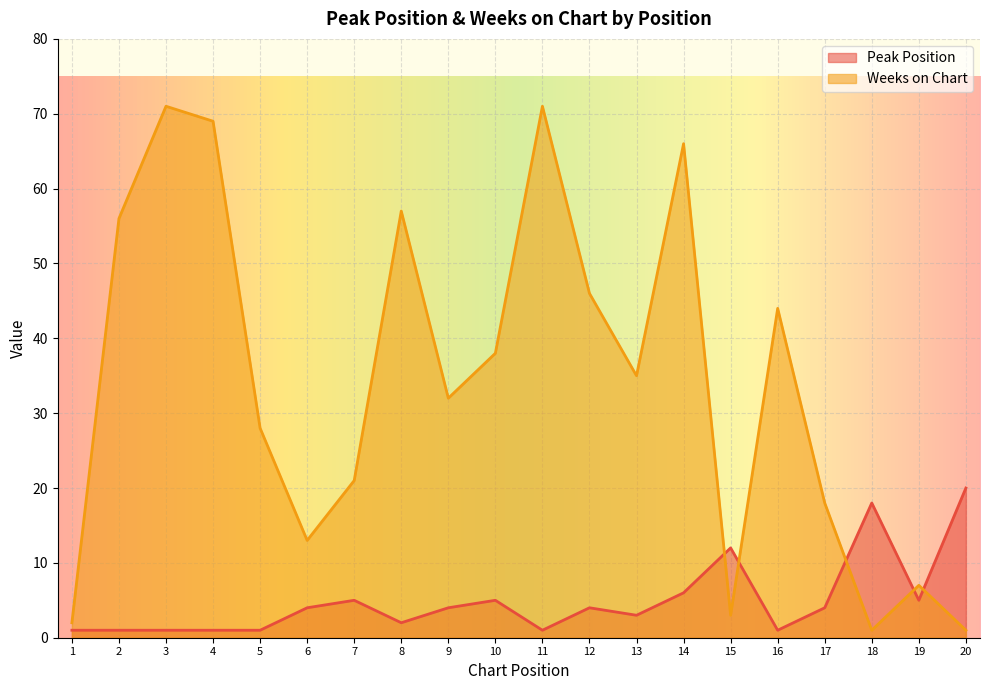

What is the average value of the Peak Position series?

5